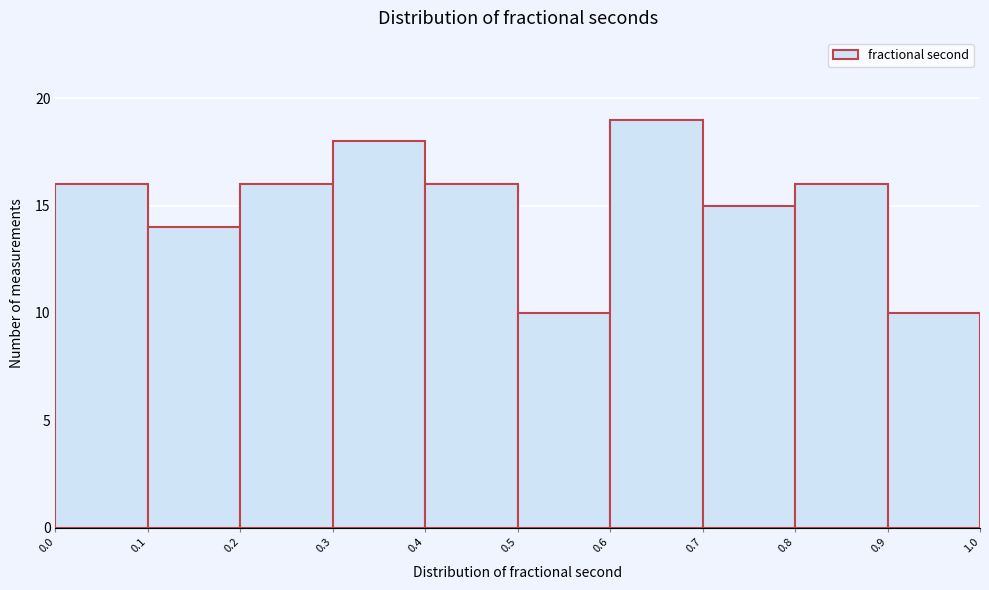

Reading left to right, transcribe this chart: for each bar, give the range it covers on the x-axis and its height. The values are not printed on the chart, so give them approximately, as read against the axis.

0.0 to 0.1: 16
0.1 to 0.2: 14
0.2 to 0.3: 16
0.3 to 0.4: 18
0.4 to 0.5: 16
0.5 to 0.6: 10
0.6 to 0.7: 19
0.7 to 0.8: 15
0.8 to 0.9: 16
0.9 to 1.0: 10